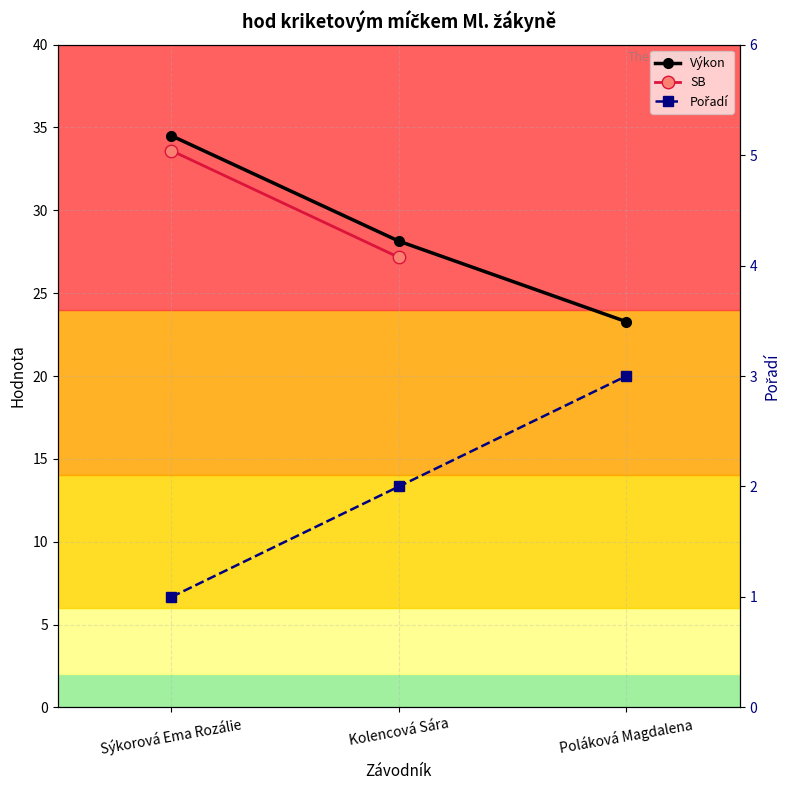

What position from the right is Sýkorová Ema Rozálie?

3